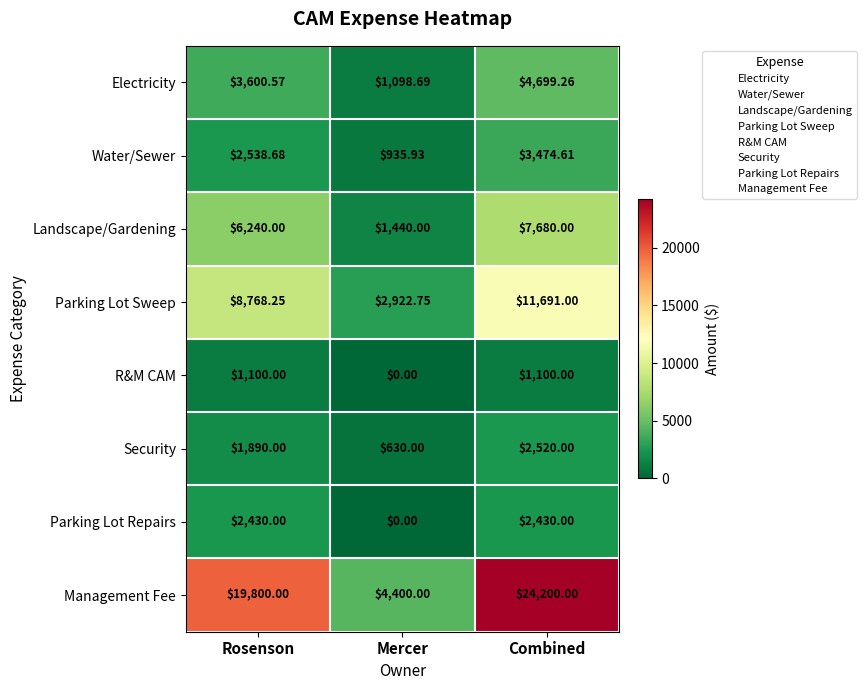

At which label does Electricity first exceed 3600?

Rosenson